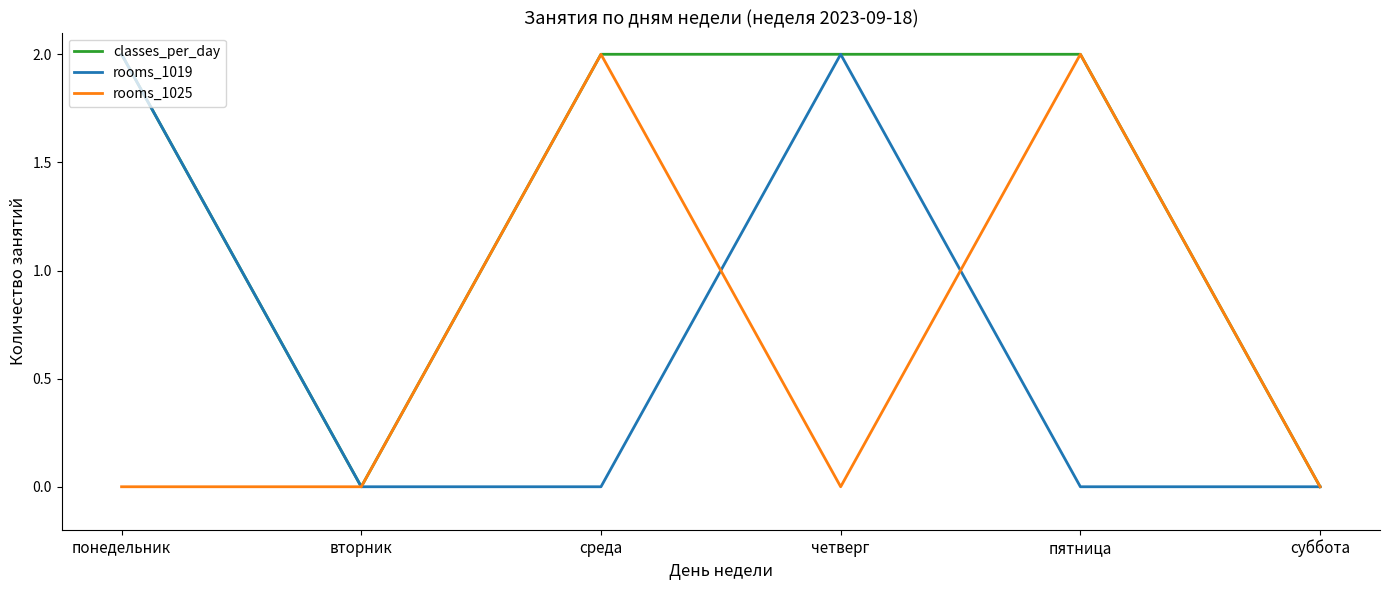

How many categories are shown in the chart?

6